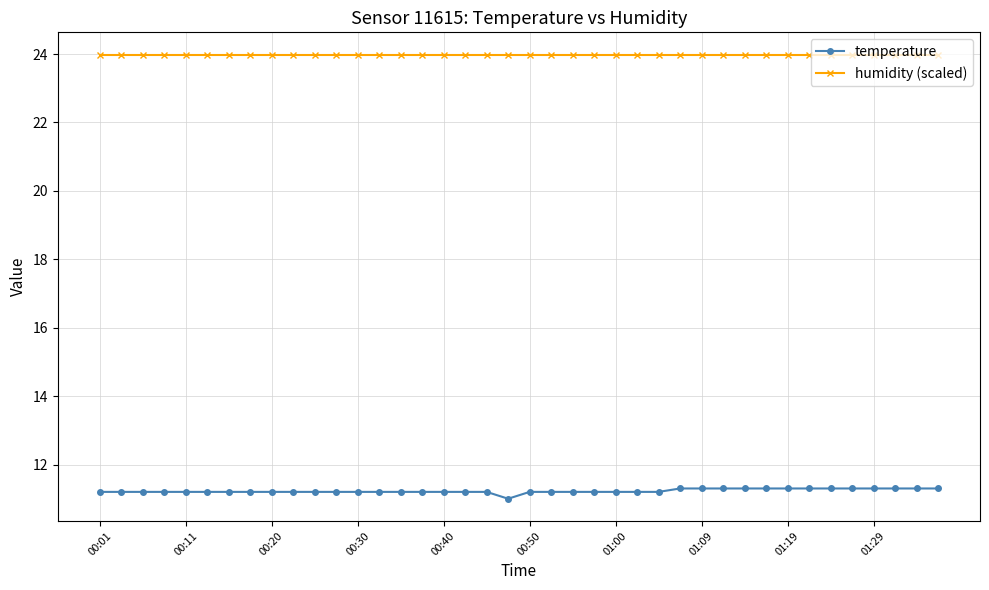

What is the minimum value shown in the chart?

11.0